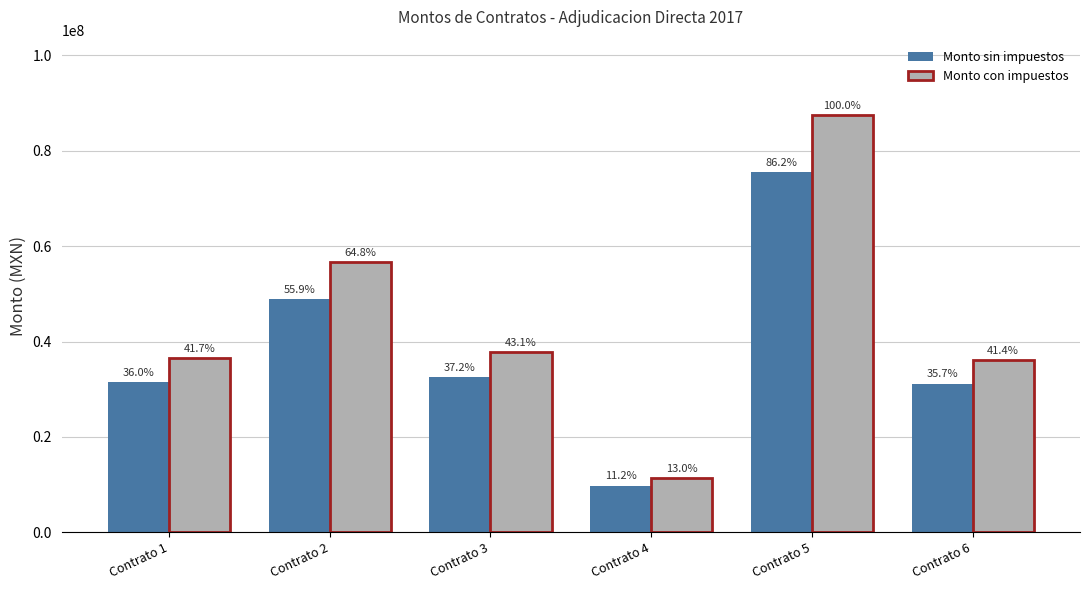

Is the value of Monto sin impuestos at Contrato 3 greater than the value of Monto con impuestos at Contrato 2?

No